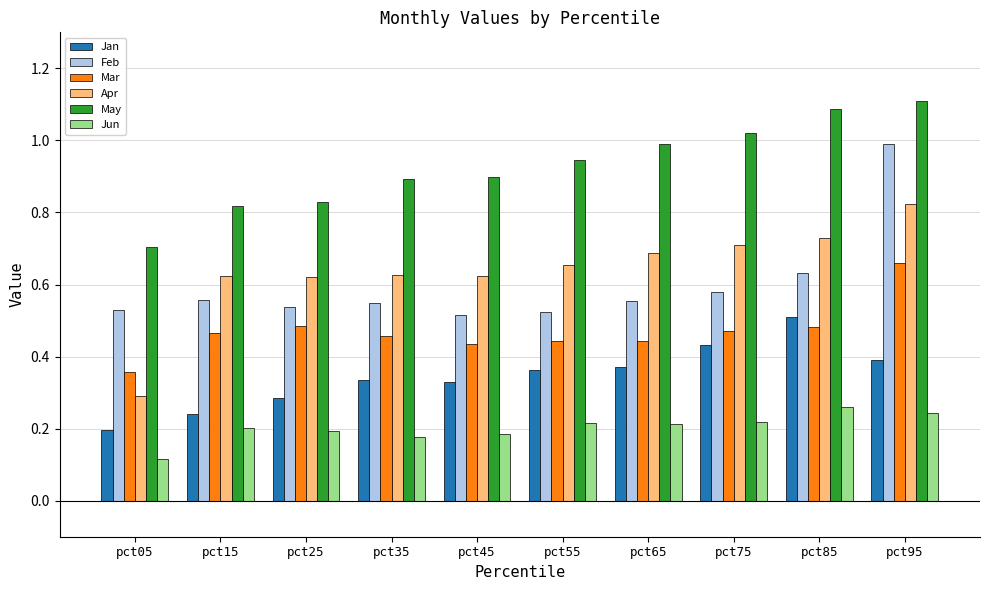

Does the chart contain stacked bars?

No